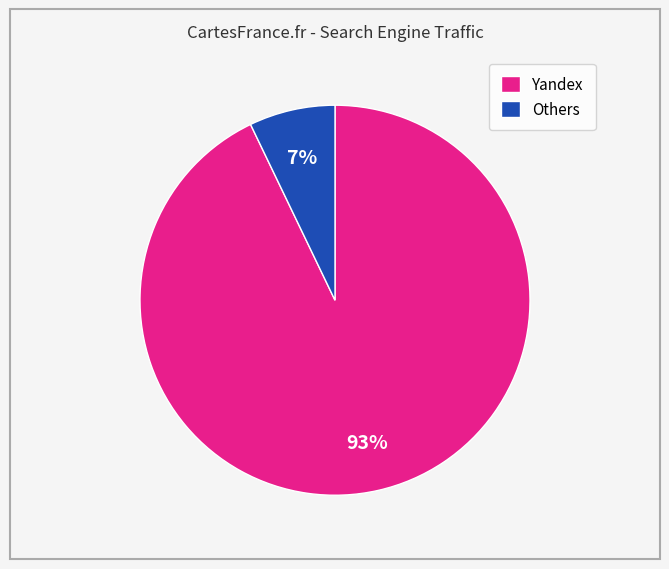

Is there a majority slice in this chart?

Yes